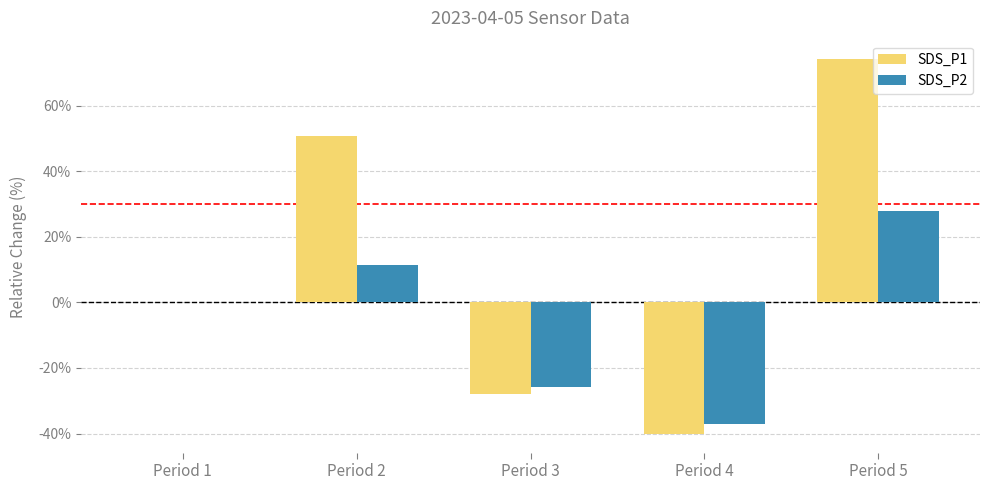

At which label is SDS_P2 closest to -4?

Period 1